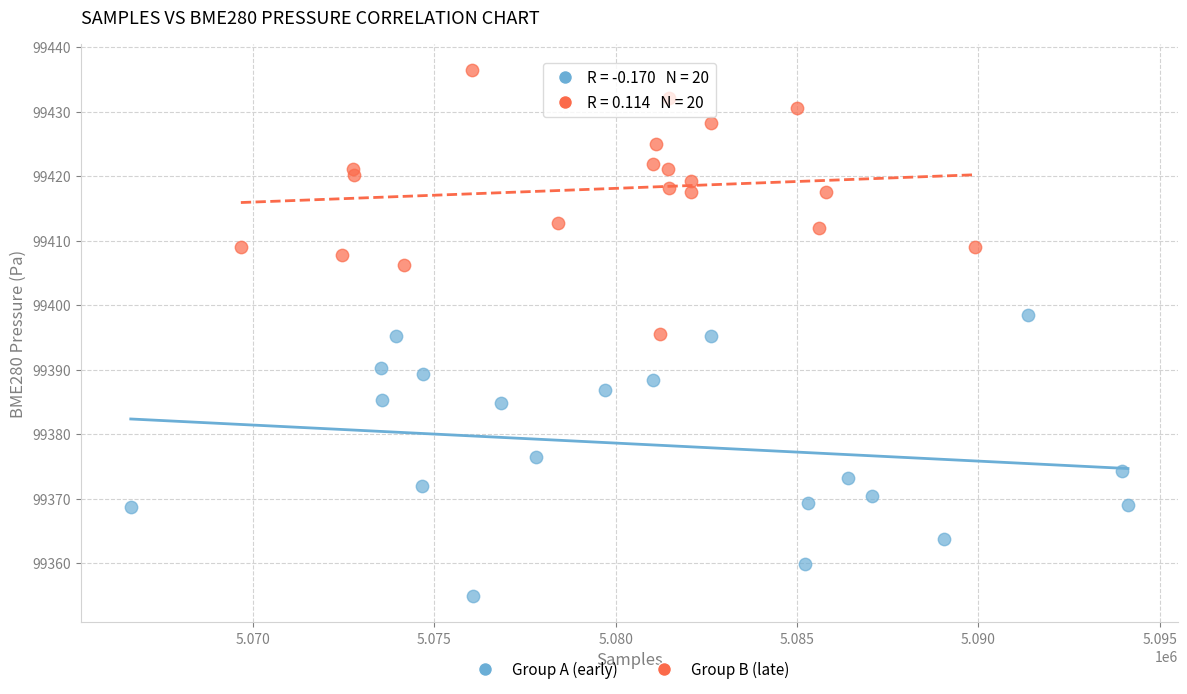

Which series reaches the minimum Y coordinate?

Group A (early)